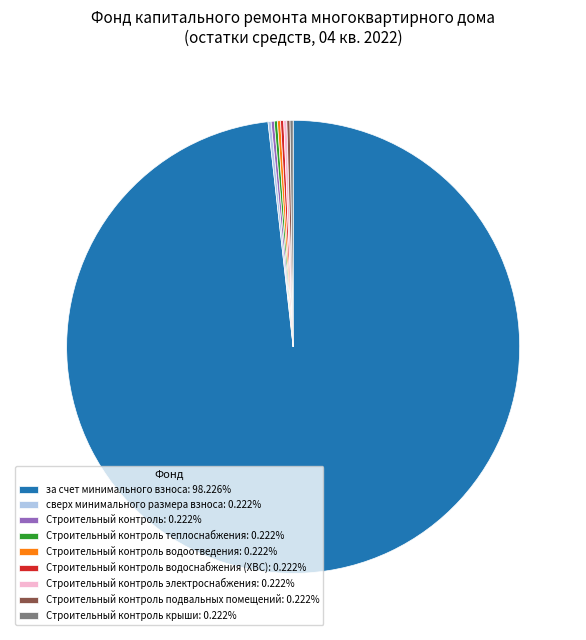

Does за счет минимального взноса: 98.226% account for over 50% of the chart?

Yes